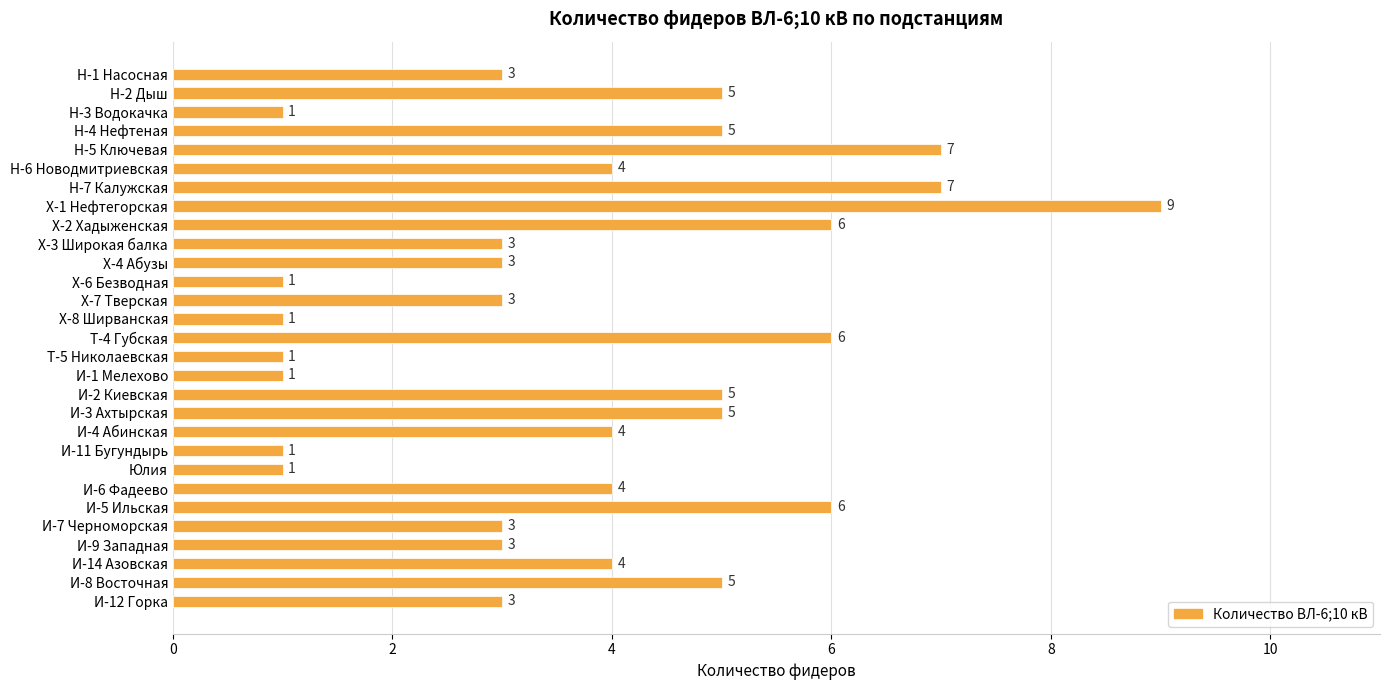

Count the values in the range 3 to 5.

16